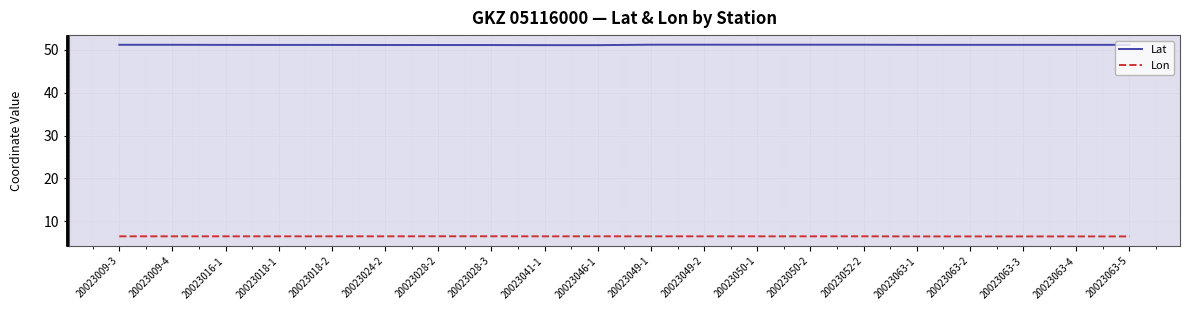

The Lon series shows 1.7 at 20023050-1. True or false?

False